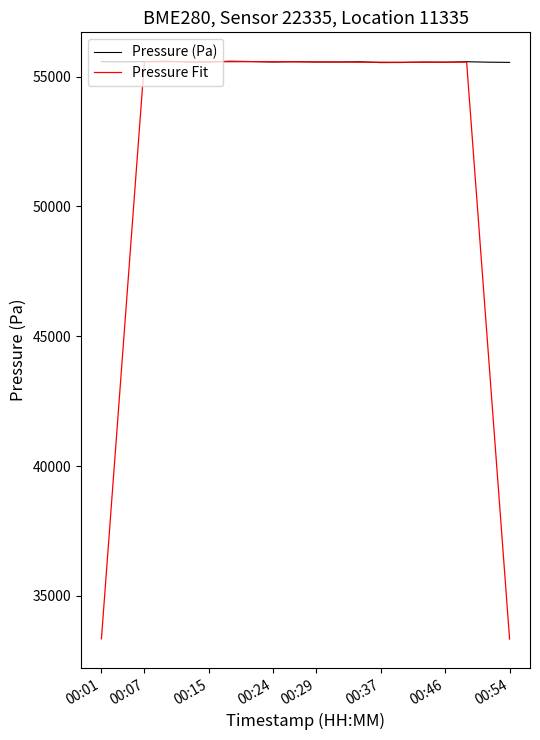

True or false: Pressure Fit has more than 1 interior local peaks.

True